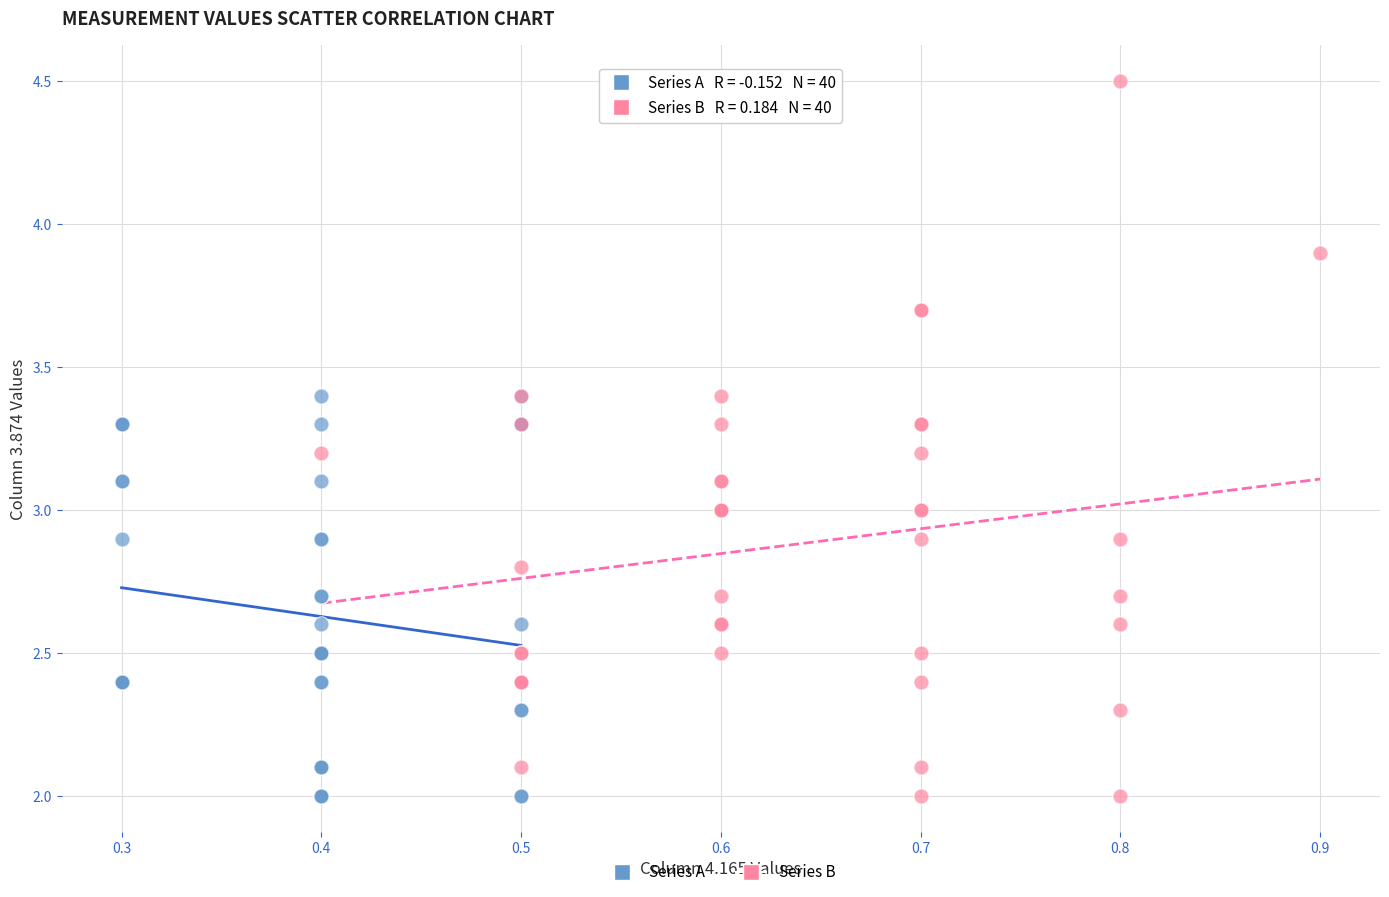

Which series reaches the maximum Y coordinate?

Series B